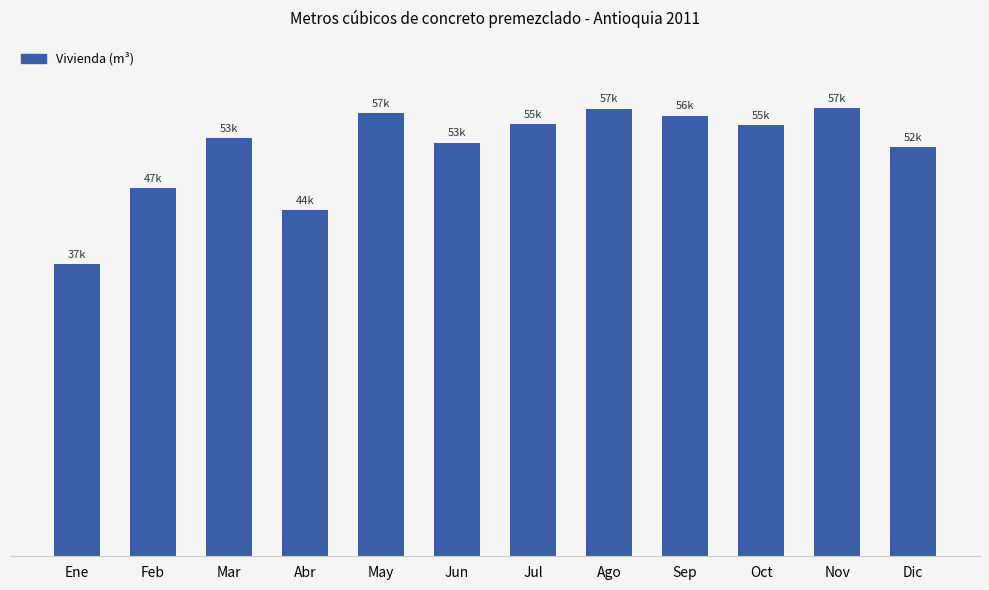

Reading right to left, transcribe all the data shown in this chart.

Dic=52215.6	Nov=57167.2	Oct=54970.7	Sep=56230.5	Ago=57121.0	Jul=55186.5	Jun=52774.5	May=56511.5	Abr=44181.9	Mar=53406.1	Feb=46965.3	Ene=37262.0